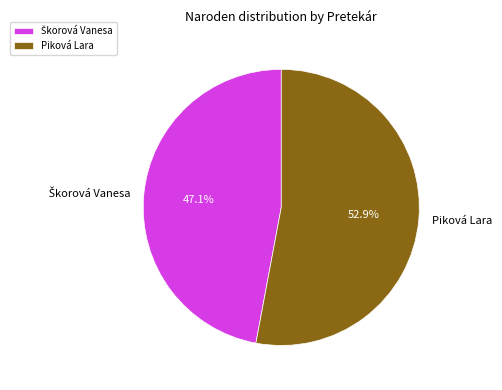

Which category has the biggest portion of the pie?

Piková Lara